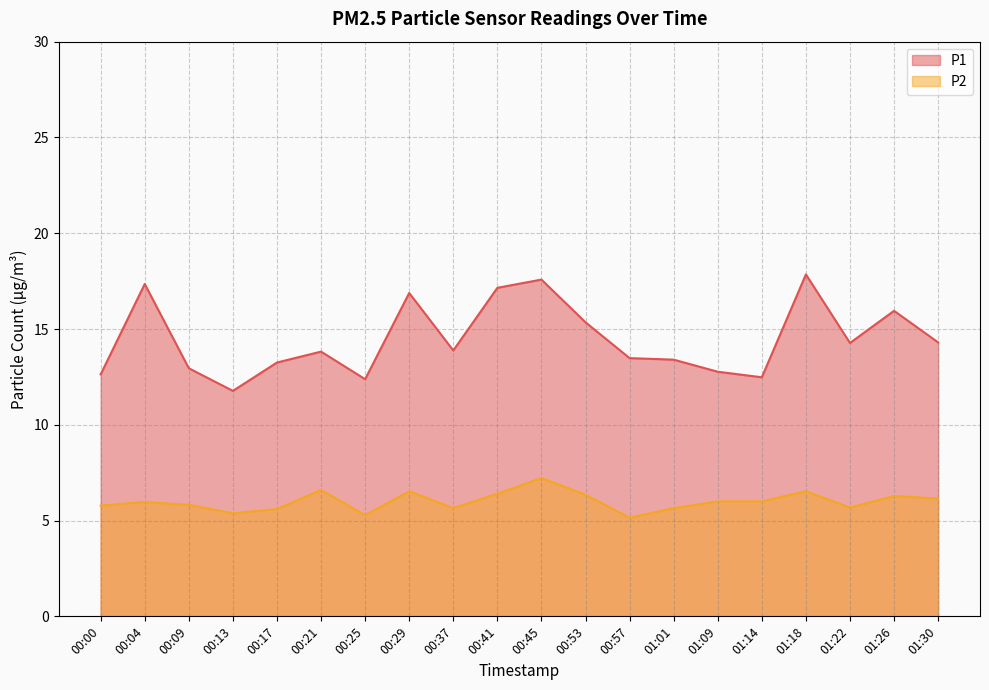

What is the sum of all P1 values?

289.5